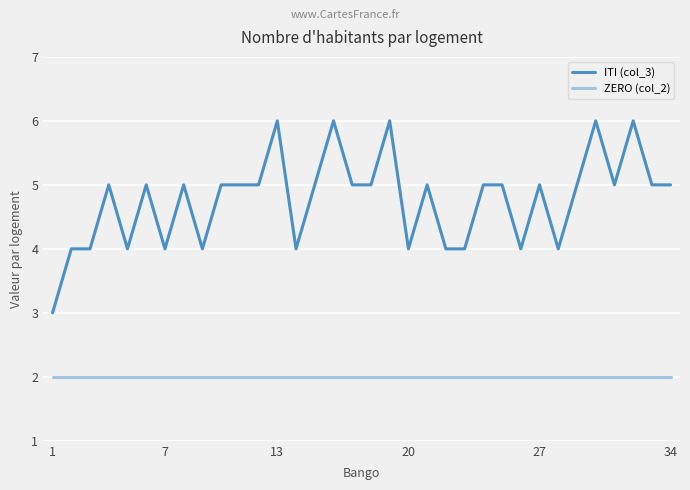

Which series has the largest total across all categories?

ITI (col_3)